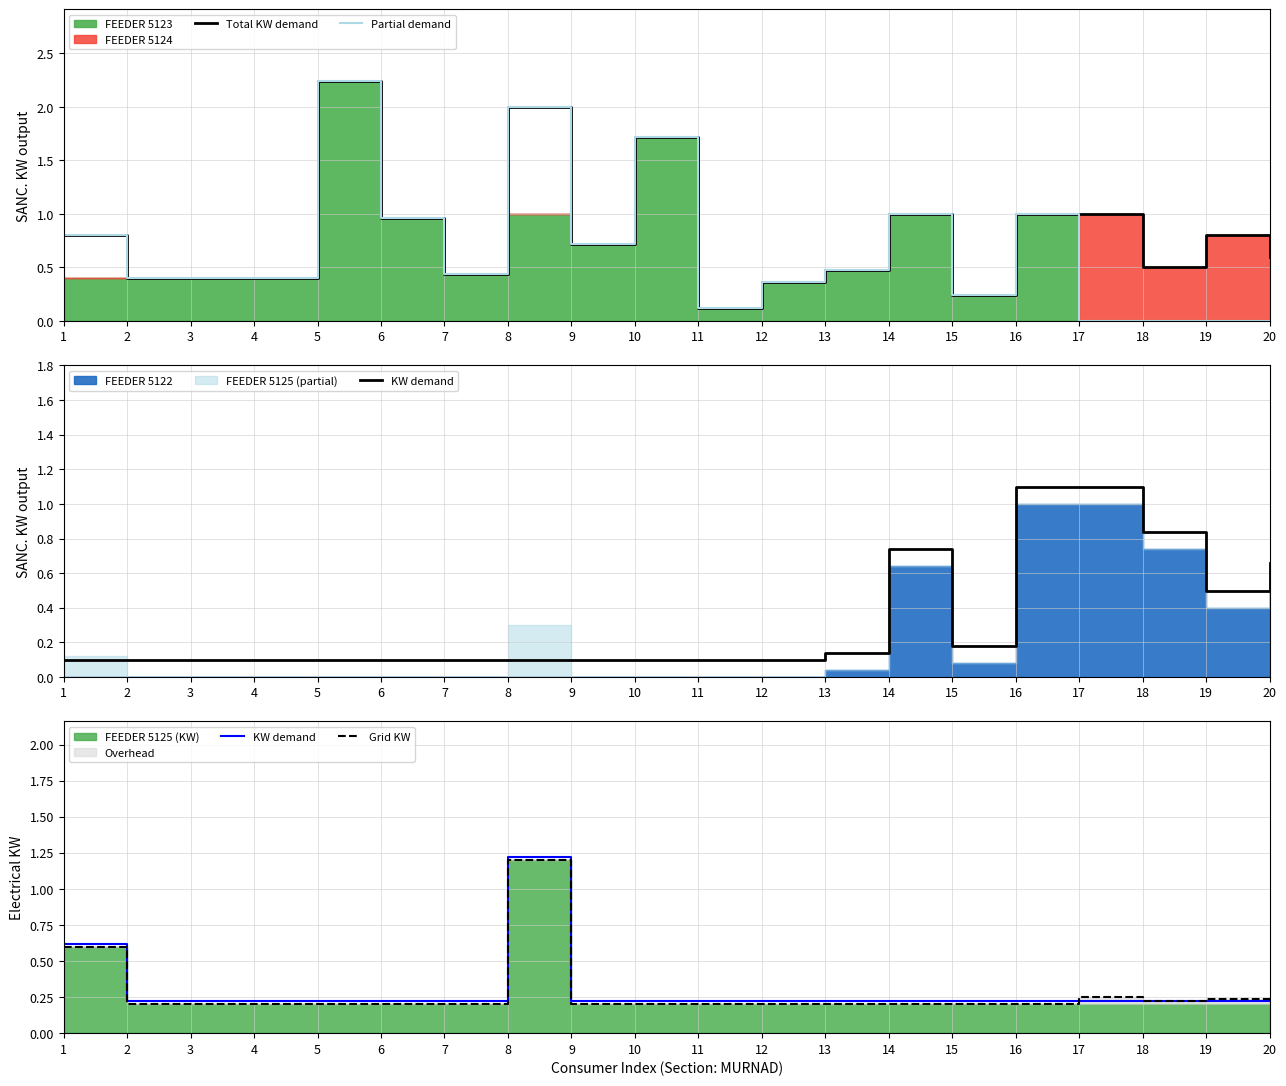

Which series has the largest total across all categories?

Total KW demand